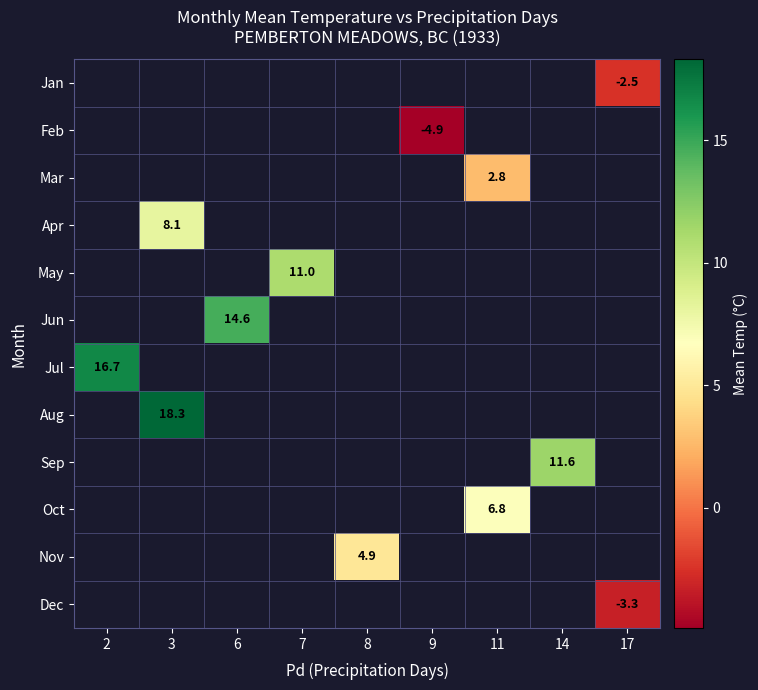

How many positive values does the Jun series have?

1